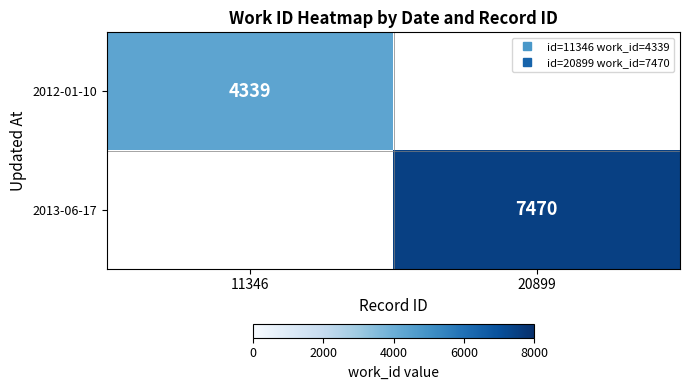

Which category has the highest value in the 2013-06-17 series?

11346